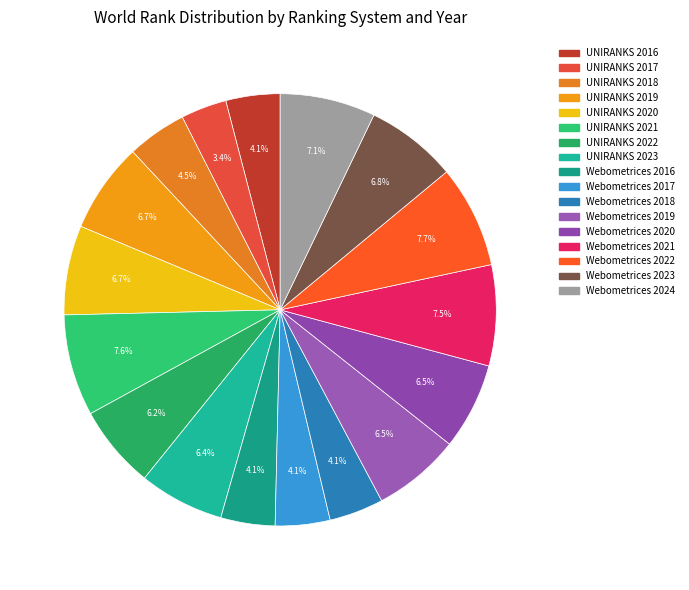

How many slices are in this pie chart?

17